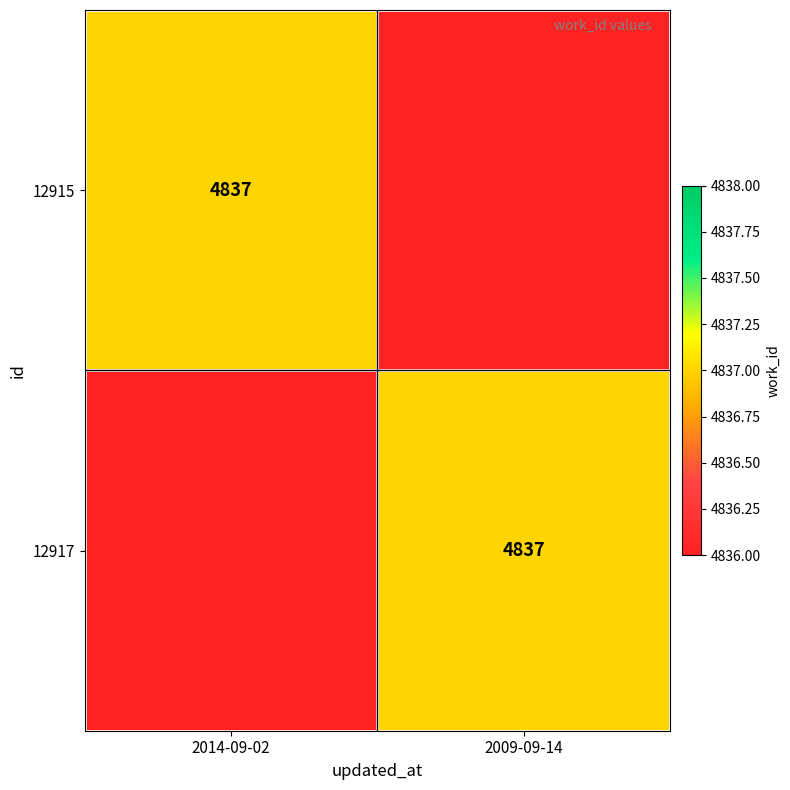

The 12915 series shows 4837 at 2014-09-02. True or false?

True